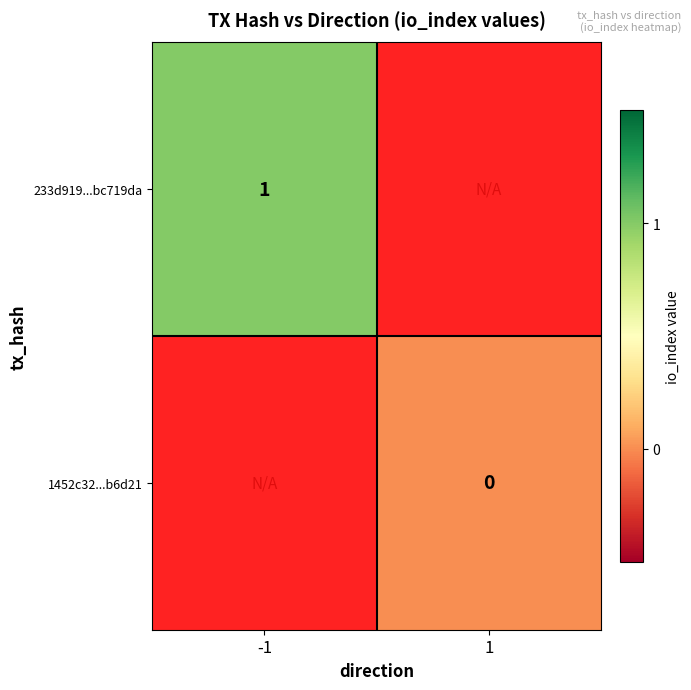

The 233d919...bc719da series shows 1.4 at -1. True or false?

False